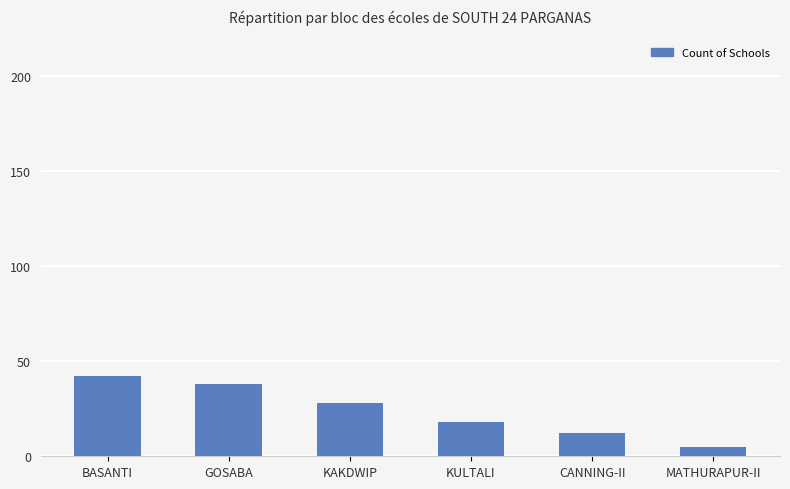

What is the label of the 3rd bar from the right?

KULTALI